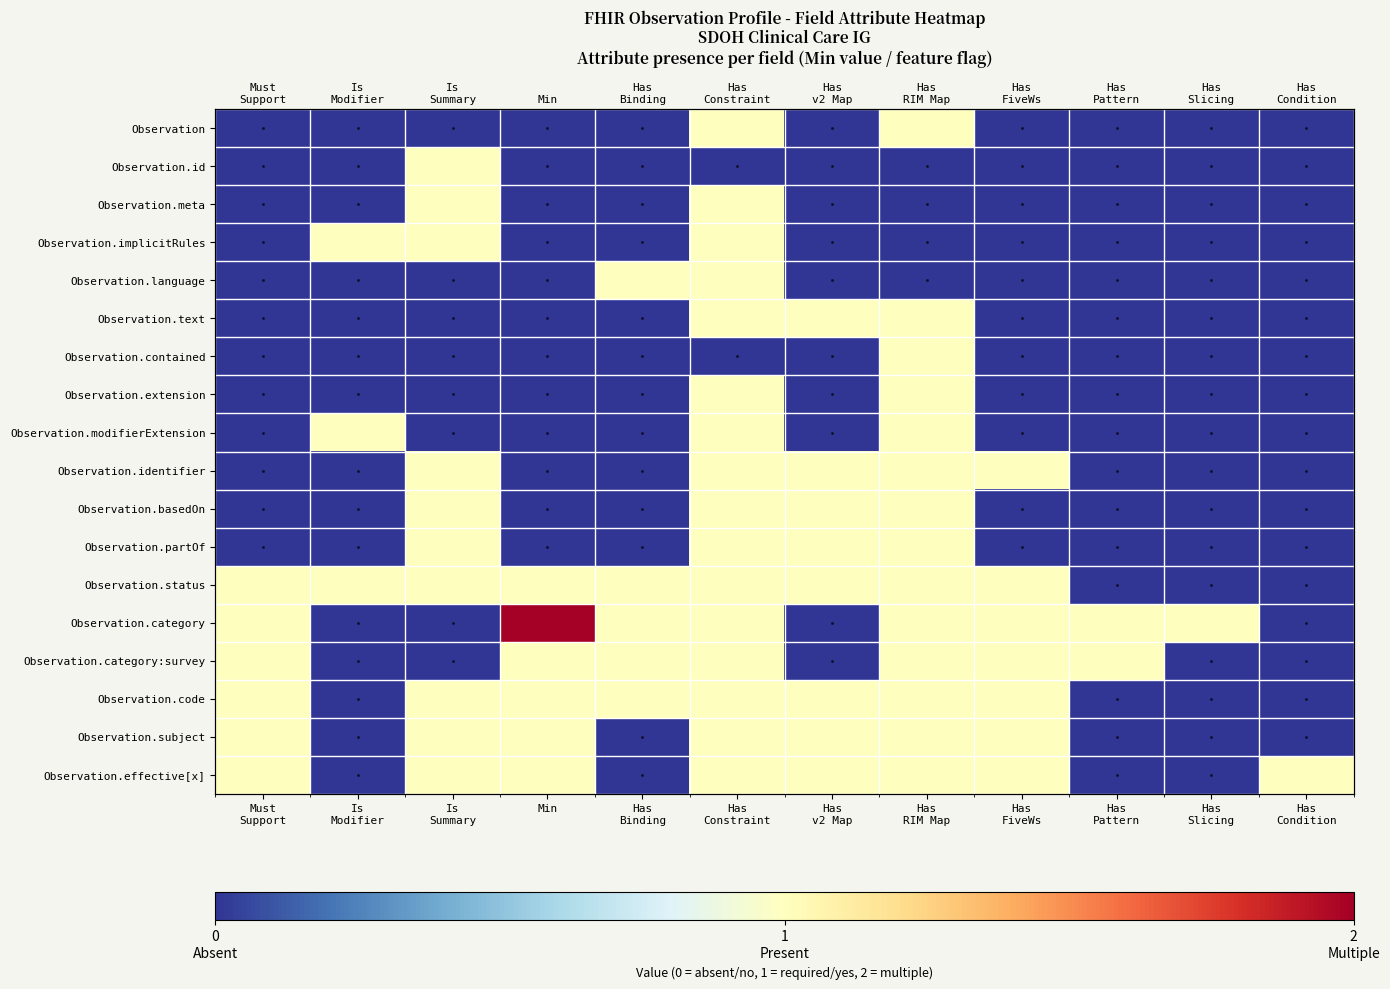

Rank the categories by Observation.meta value from lowest to highest.

Must Support, Is Modifier, Min, Has Binding, Has v2 Map, Has RIM Map, Has FiveWs, Has Pattern, Has Slicing, Has Condition, Is Summary, Has Constraint